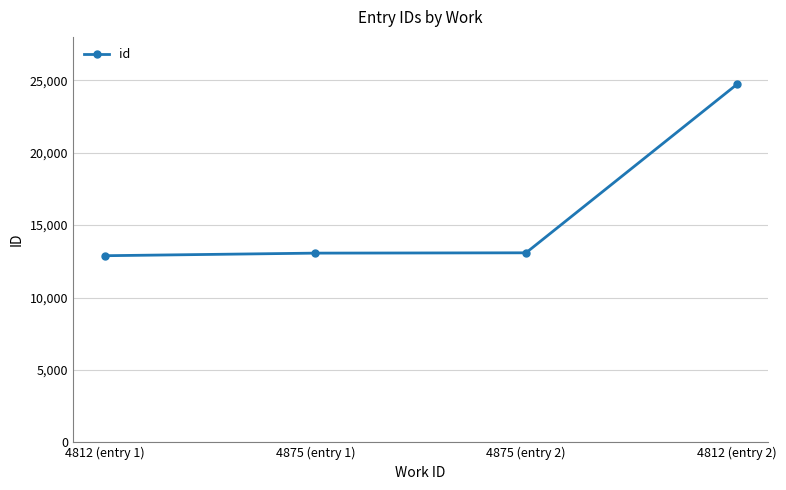

What position from the left is 4812 (entry 2)?

4